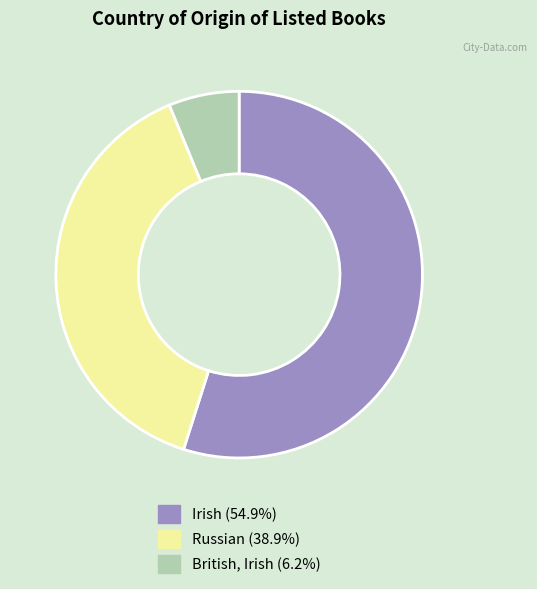

Which category has the smallest portion of the pie?

British, Irish